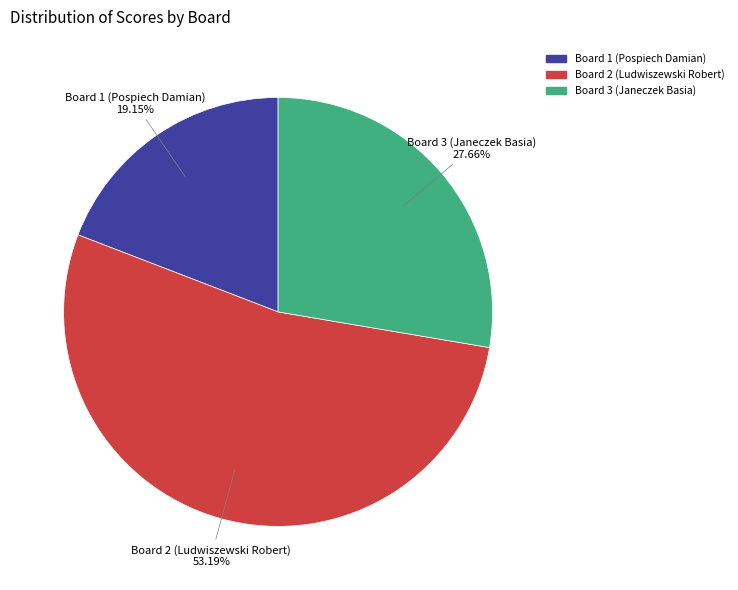

Which category accounts for the majority?

Board 2 (Ludwiszewski Robert)